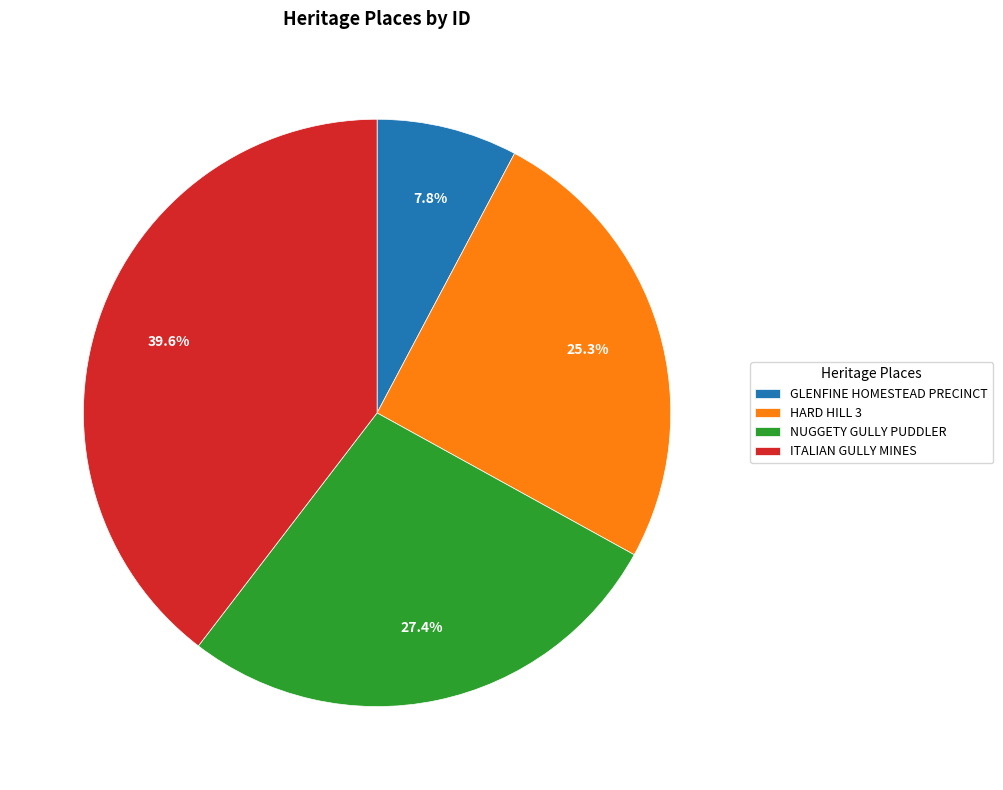

Which slice is the largest?

ITALIAN GULLY MINES